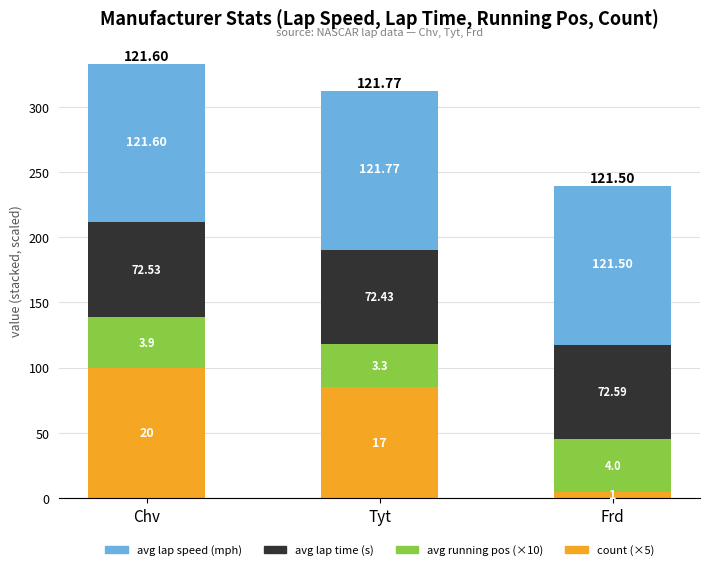

What is the sum of all count (×5) values?

190.0